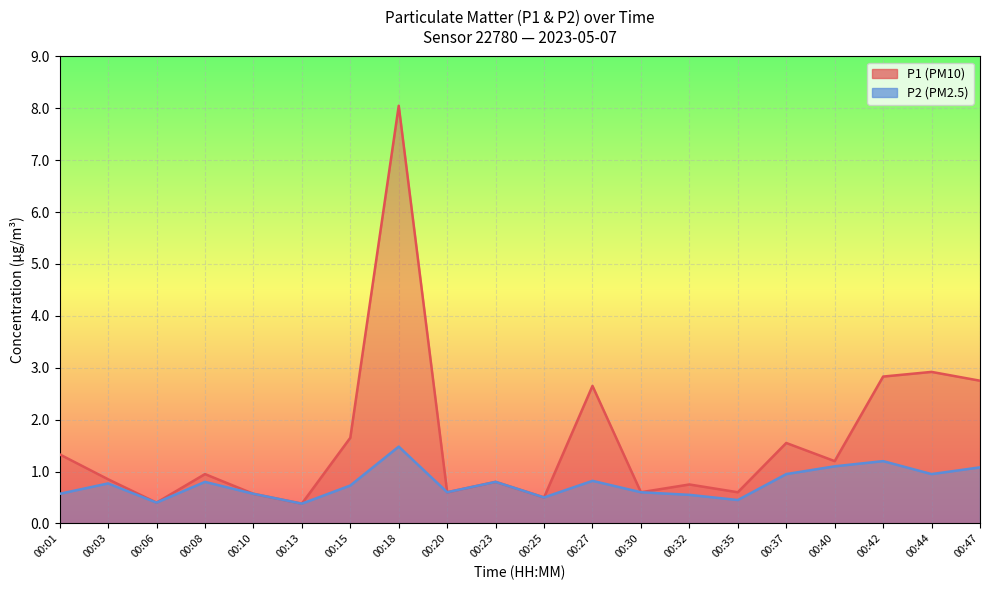

Where is P1 nearest to the value 4?

00:44